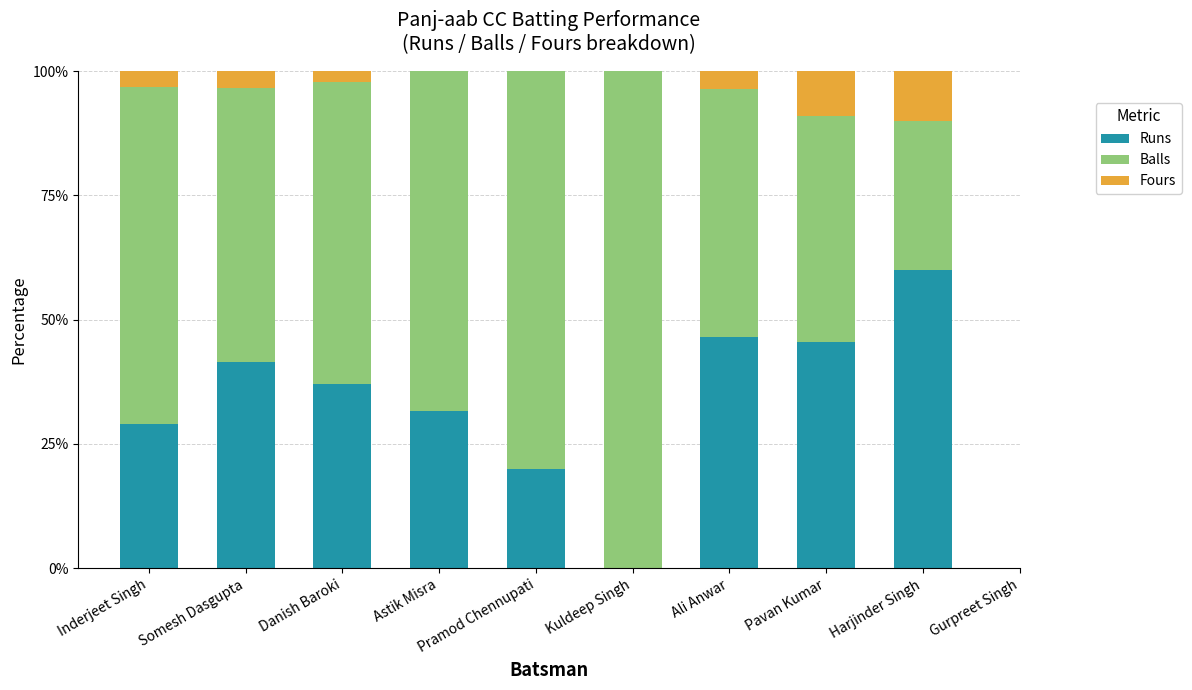

True or false: Runs has a value of 30.4 at Harjinder Singh.

False